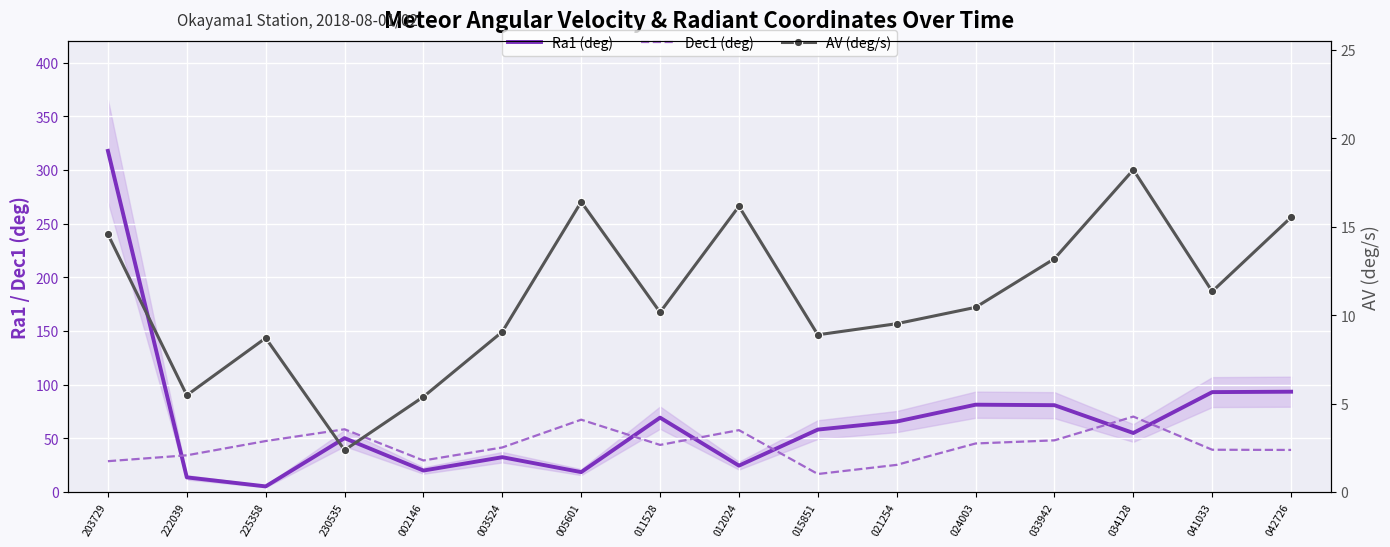

What is the difference between the maximum and minimum values in the AV (deg/s) series?

15.9